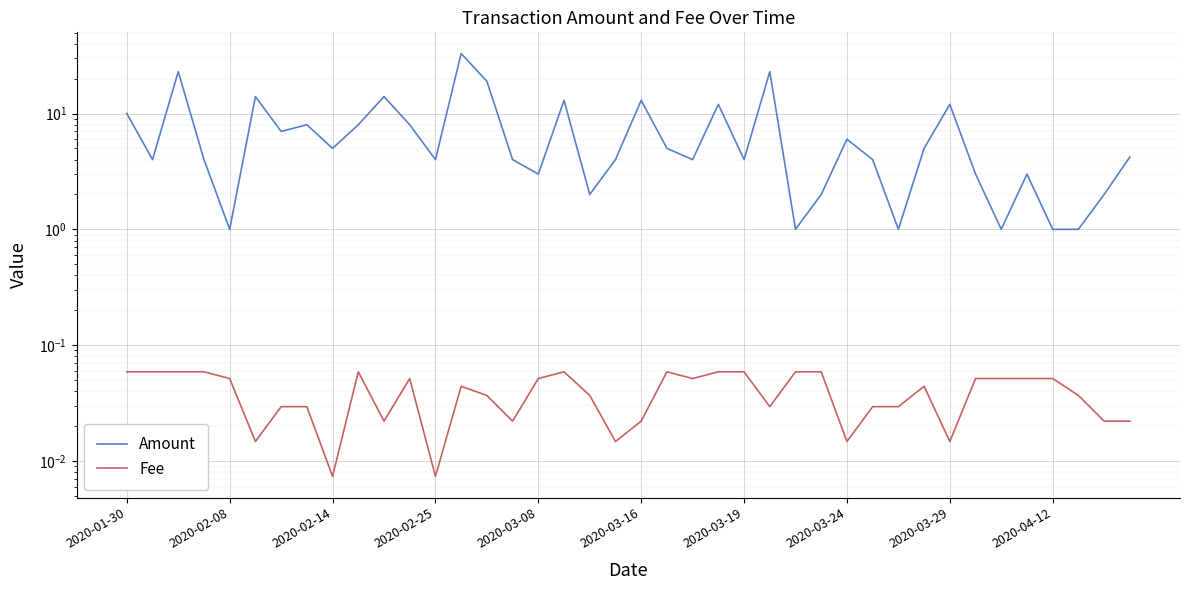

Reading left to right, list all the values displayed in this chart.

Amount: 10.0	4.0	23.0	4.0	1.0	14.0	7.0	8.0	5.0	8.0	14.0	8.0	4.0	33.0	19.0	4.0	3.0	13.0	2.0	4.0	13.0	5.0	4.0	12.0	4.0	23.0	1.0	2.0	6.0	4.0	1.0	5.0	12.0	3.0	1.0	3.0	1.0	1.0	2.0	4.2
Fee: 0.1	0.1	0.1	0.1	0.1	0.0	0.0	0.0	0.0	0.1	0.0	0.1	0.0	0.0	0.0	0.0	0.1	0.1	0.0	0.0	0.0	0.1	0.1	0.1	0.1	0.0	0.1	0.1	0.0	0.0	0.0	0.0	0.0	0.1	0.1	0.1	0.1	0.0	0.0	0.0